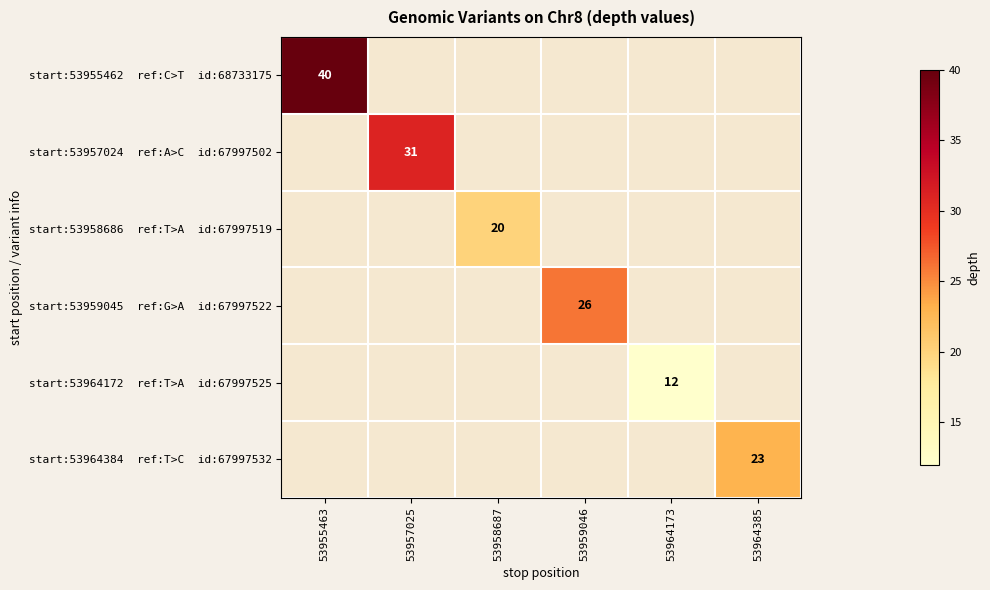

How many distinct data groups are displayed?

6